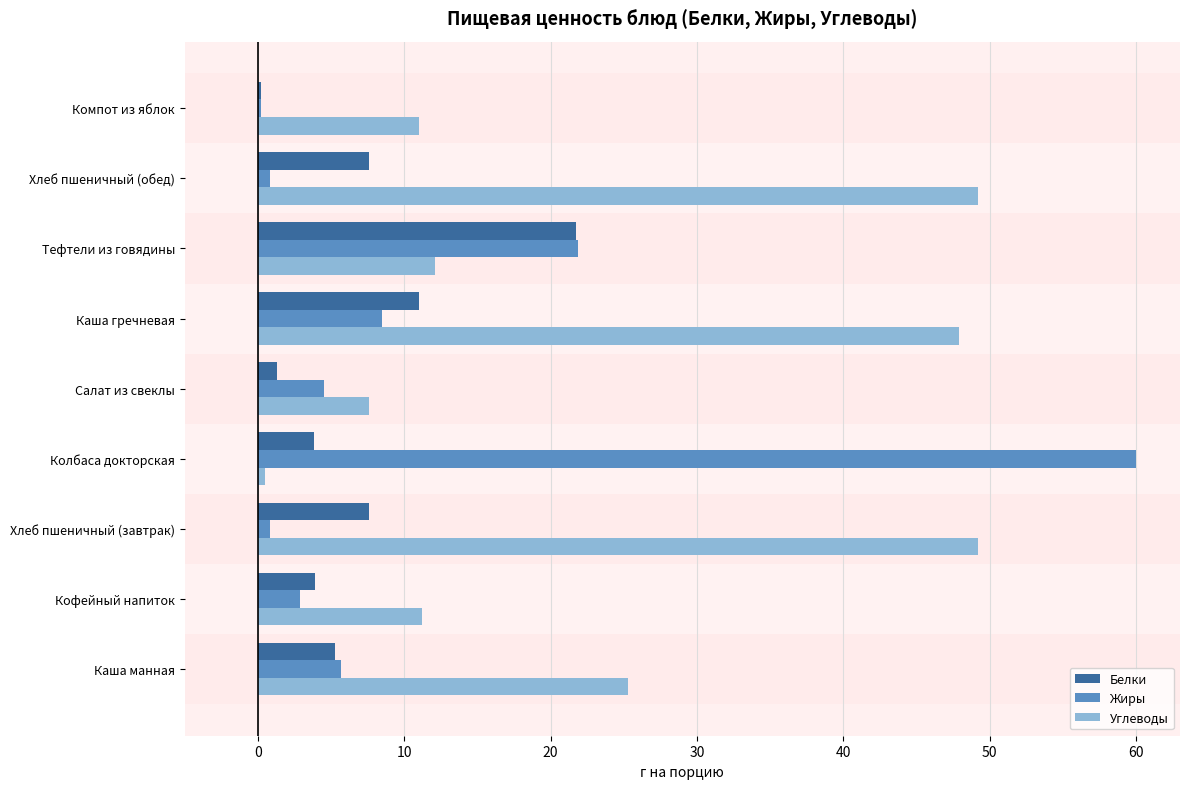

Which category has the highest value in the Жиры series?

Колбаса докторская